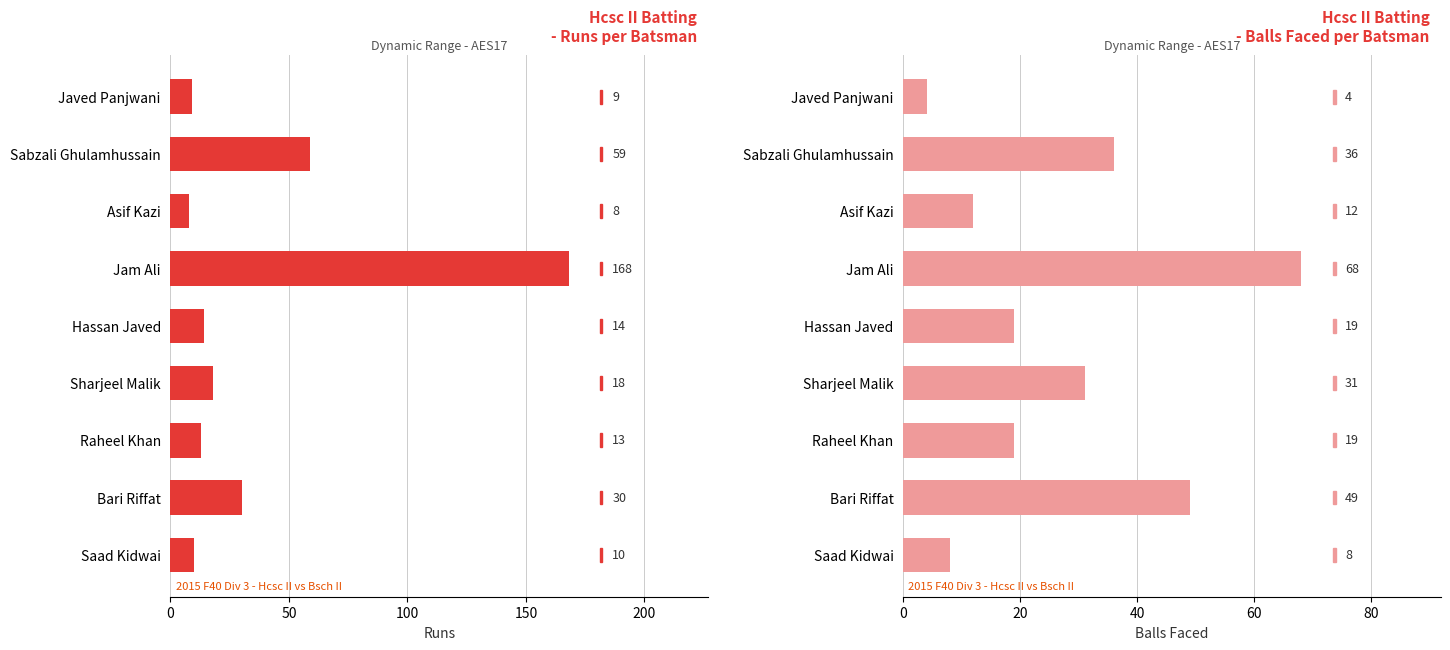

Is it true that Balls equals 33 at Raheel Khan?

False